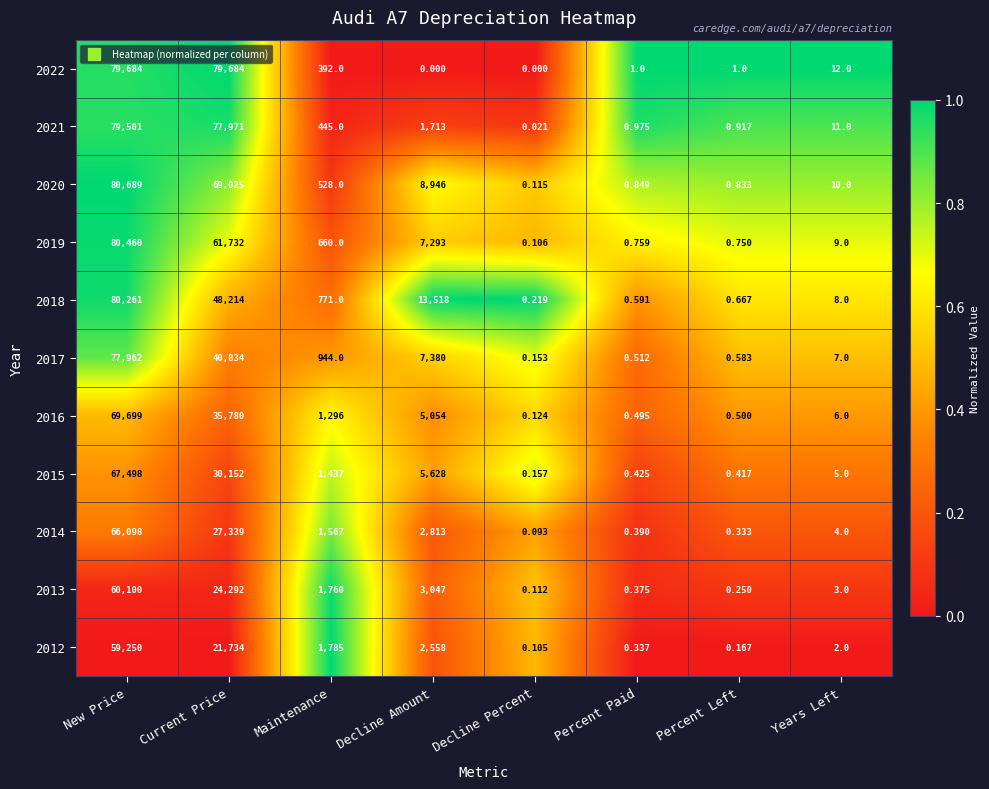

Where is 2016 nearest to the value 34849?

Current Price